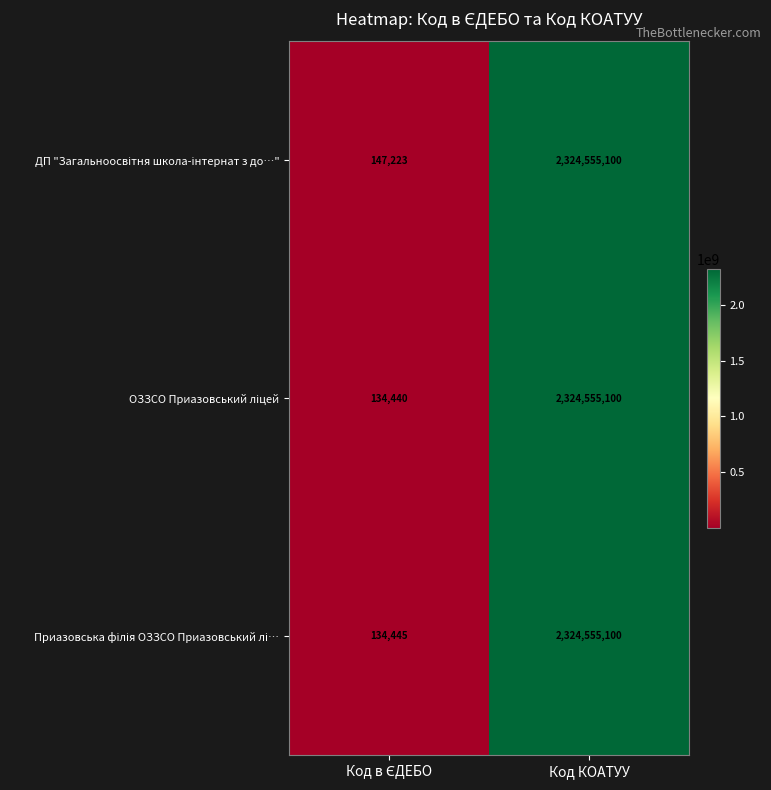

At which category is the sum across all series the highest?

Код КОАТУУ